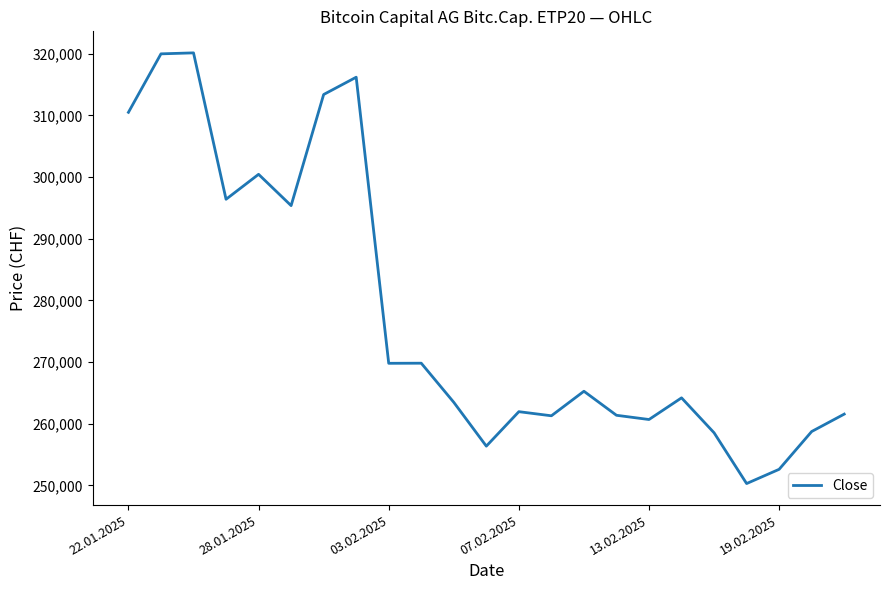

What is the difference between the maximum and minimum values?

69814